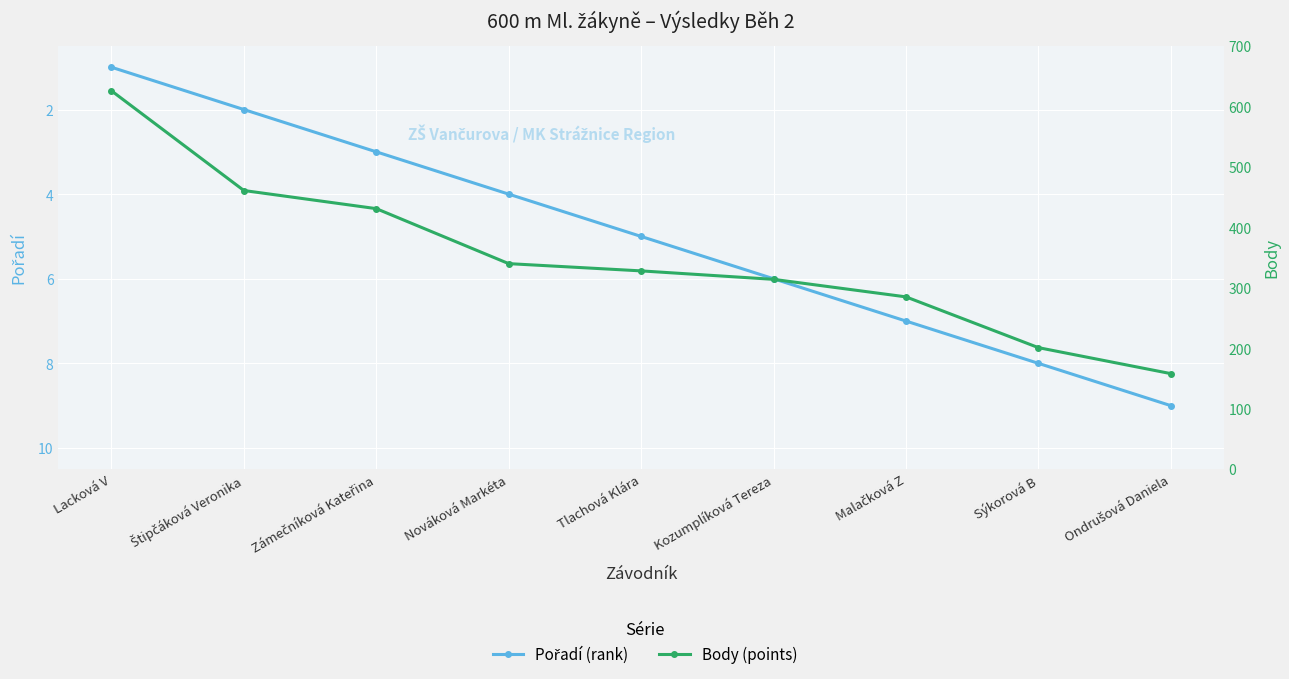

Where is Body nearest to the value 392?

Zámečníková Kateřina